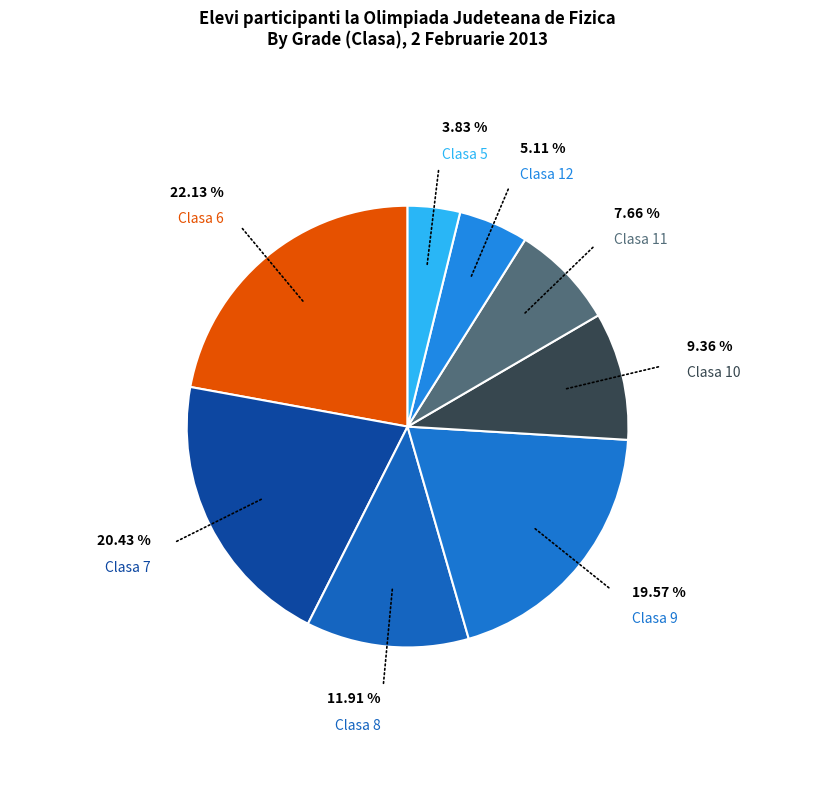

How many segments does this pie chart have?

8